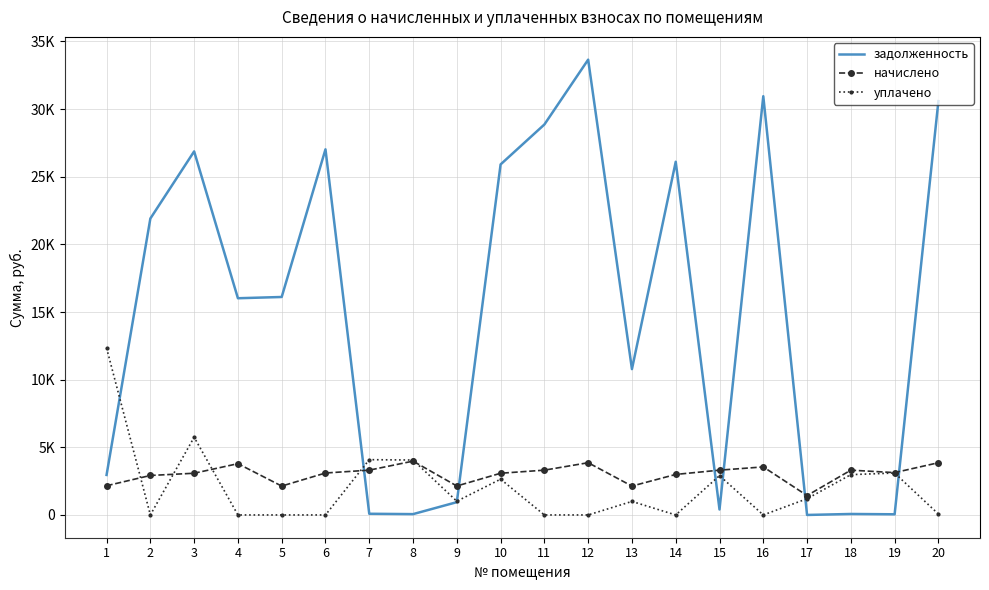

What is the average value of the задолженность series?

14967.6